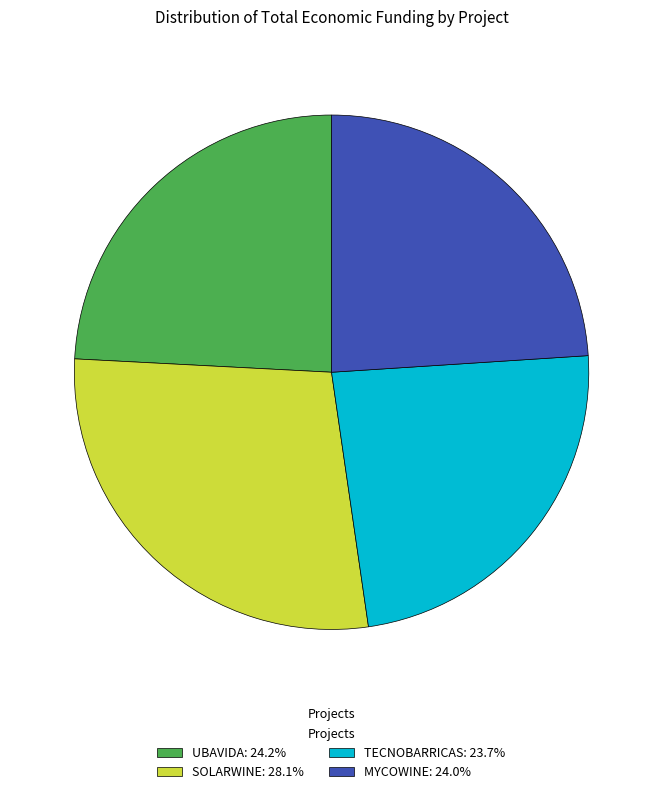

Combined, do UBAVIDA: 24.2% and MYCOWINE: 24.0% account for over 50%?

No